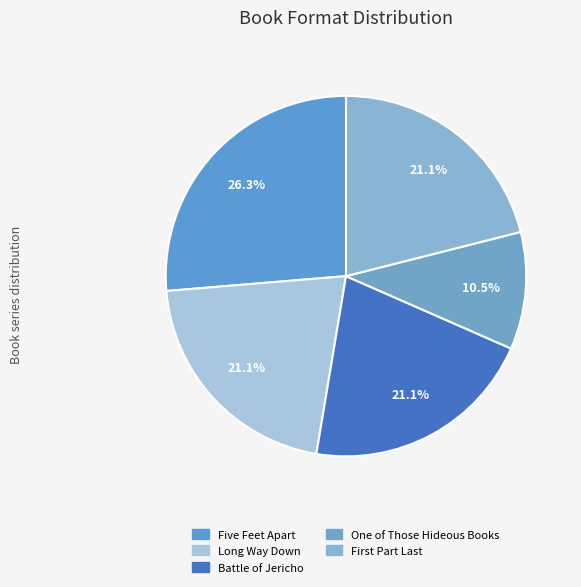

How many slices are in this pie chart?

5